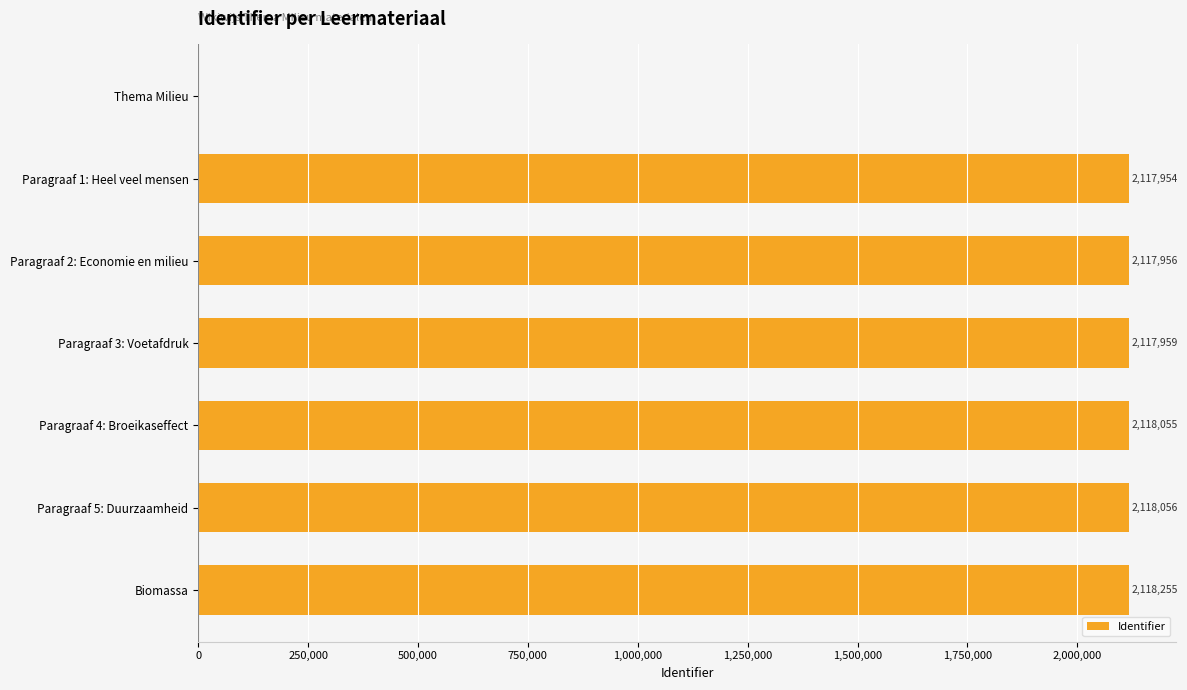

At which label is the value closest to 1059127?

Paragraaf 1: Heel veel mensen